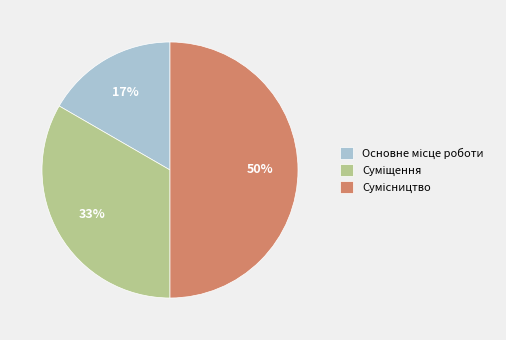

To the nearest percent, what is the average slice percentage?

33%